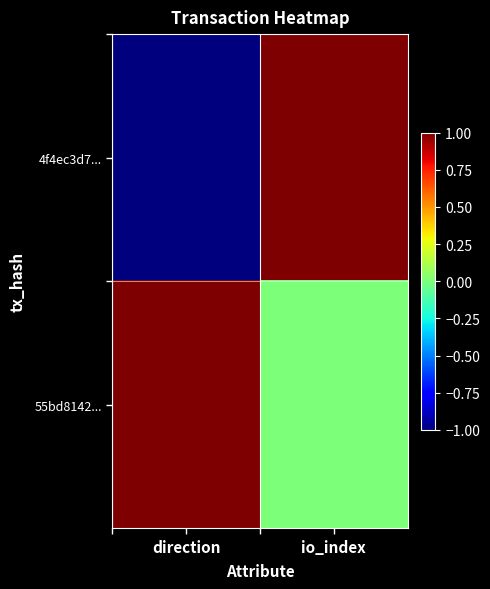

At which category is the sum across all series the highest?

io_index